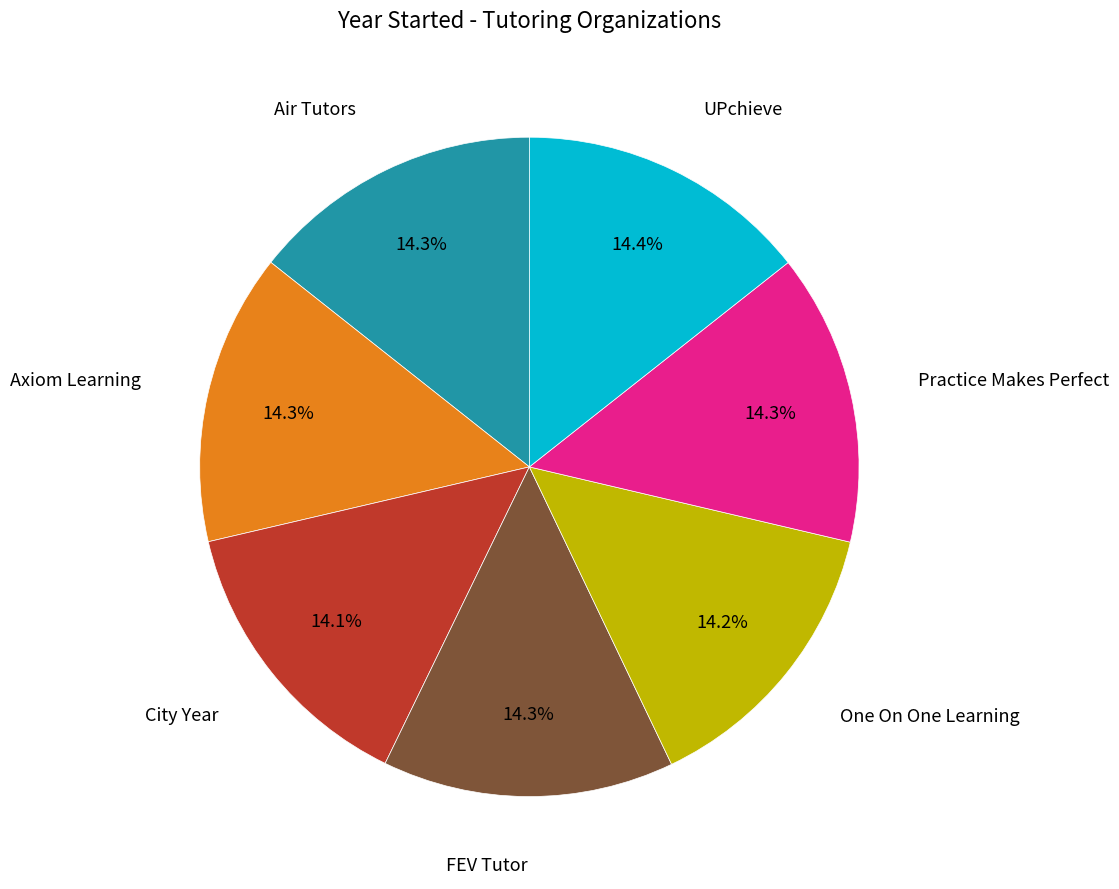

What percentage do One On One Learning and Axiom Learning together represent?

28.5%